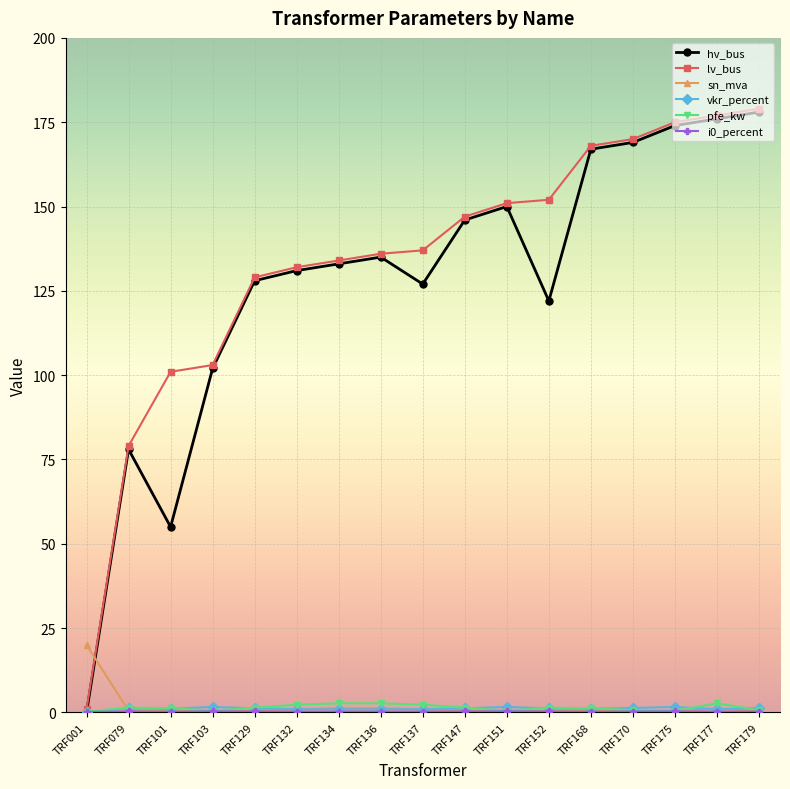

Does the chart have visible grid lines?

Yes